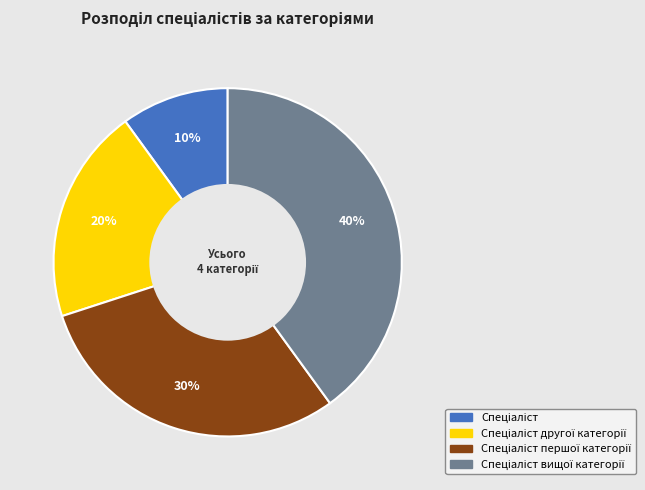

Is there a majority slice in this chart?

No